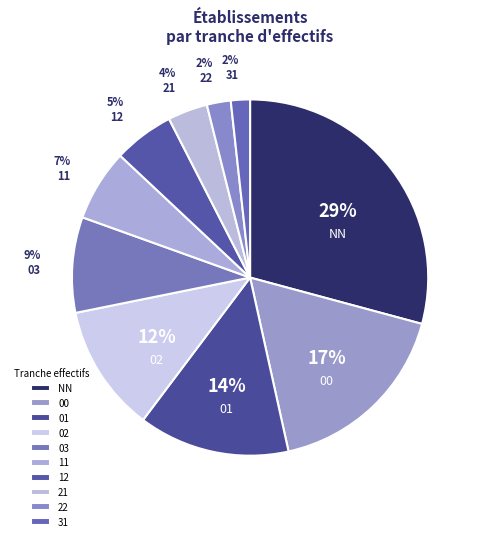

Count the number of slices in the pie.

10